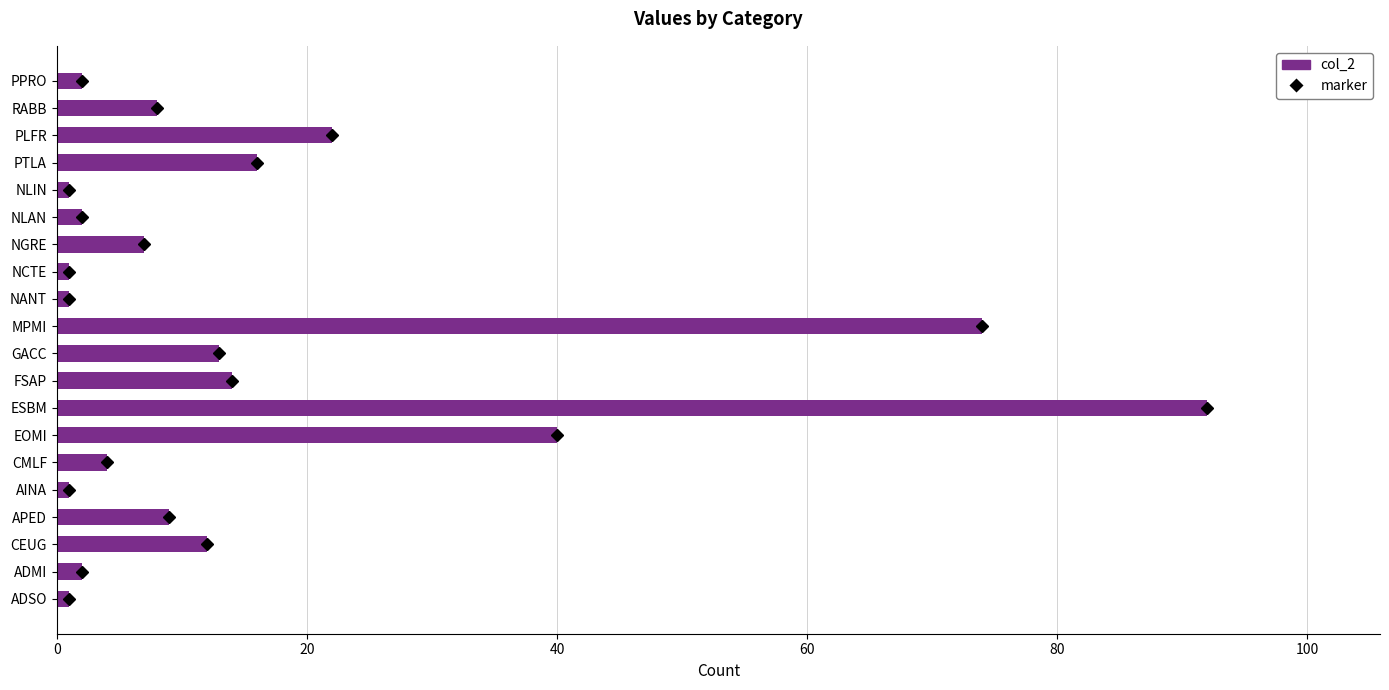

The value at CEUG is 12. True or false?

True